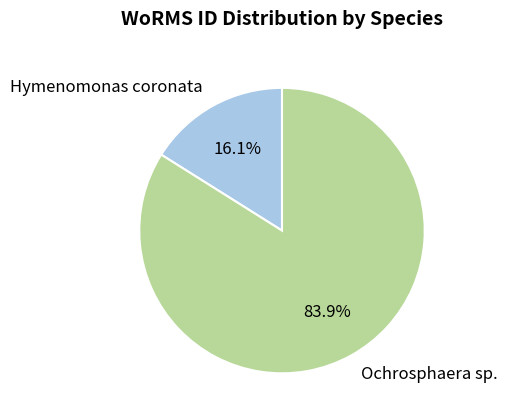

Which category has the smallest portion of the pie?

Hymenomonas coronata